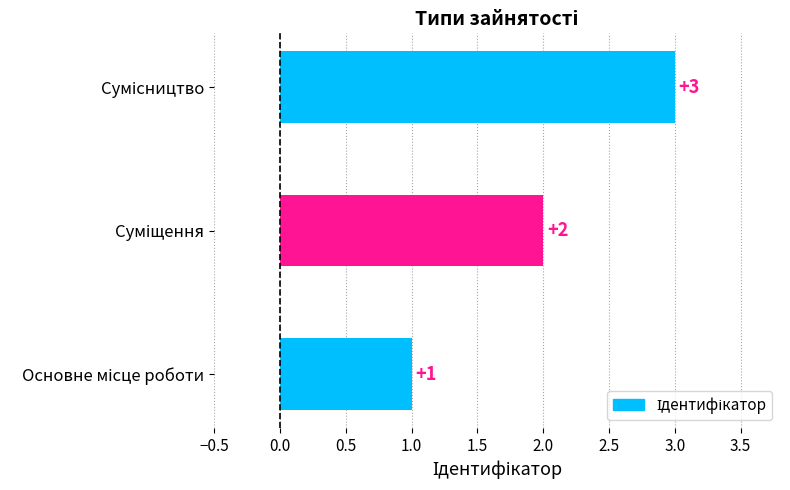

What is the average value?

2